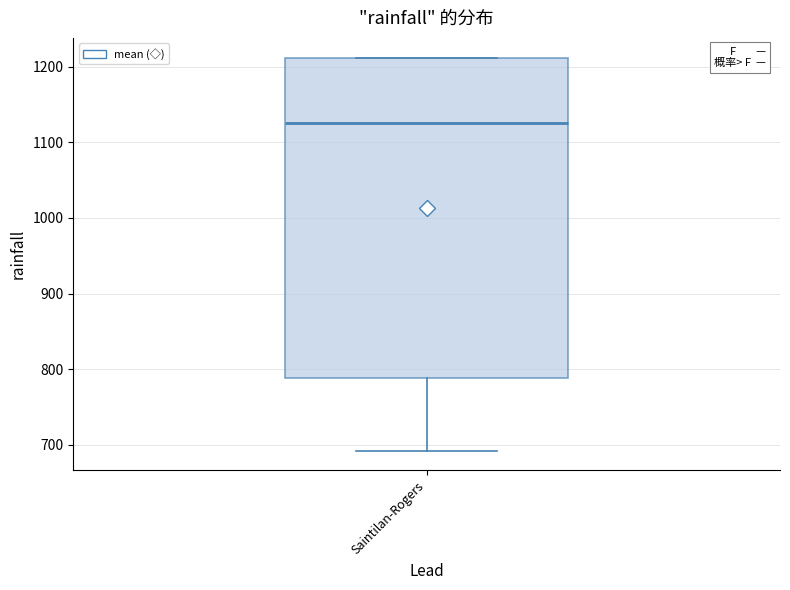

Where does the median line of the box for Saintilan-Rogers sit on the y-axis? The values are not printed on the chart, so give them approximately, as read against the axis.

1130